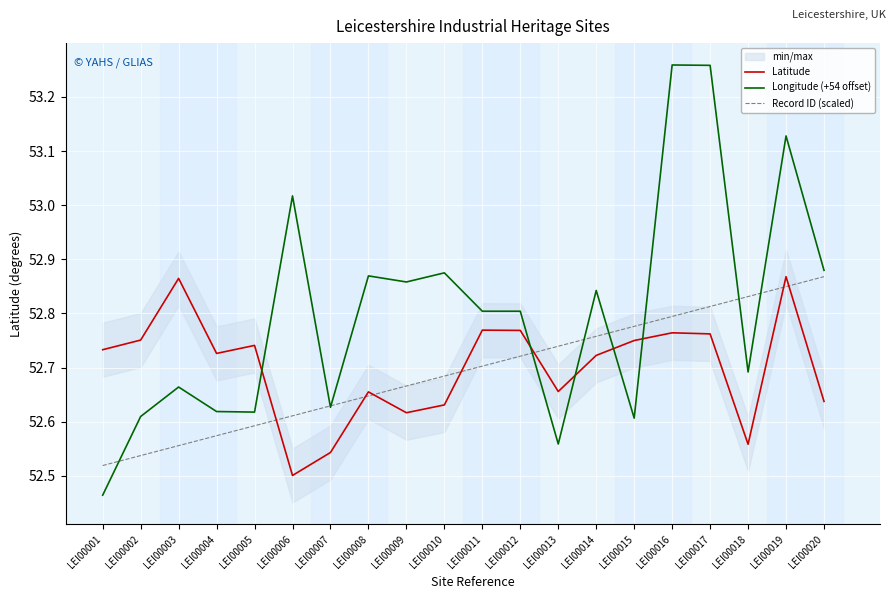

Is the value of Latitude at LEI00019 greater than the value of Record ID (scaled) at LEI00006?

Yes